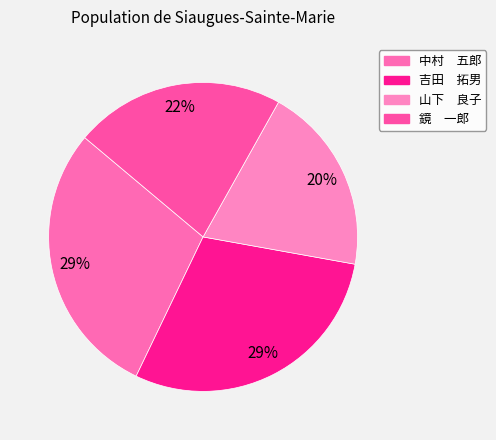

To the nearest percent, what is the difference between the largest and smallest slice percentages?

10%